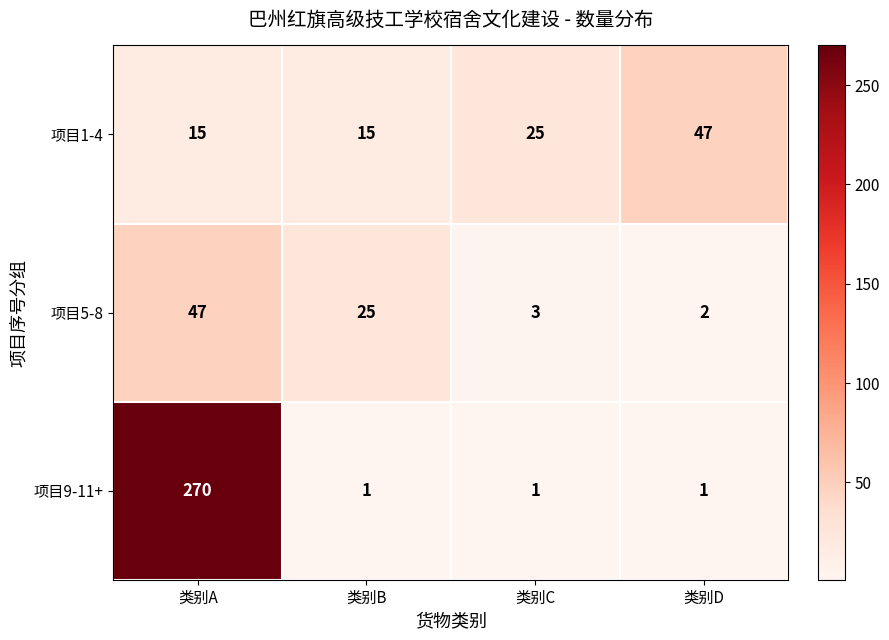

What is the spread (max minus min) of values at 类别C?

24